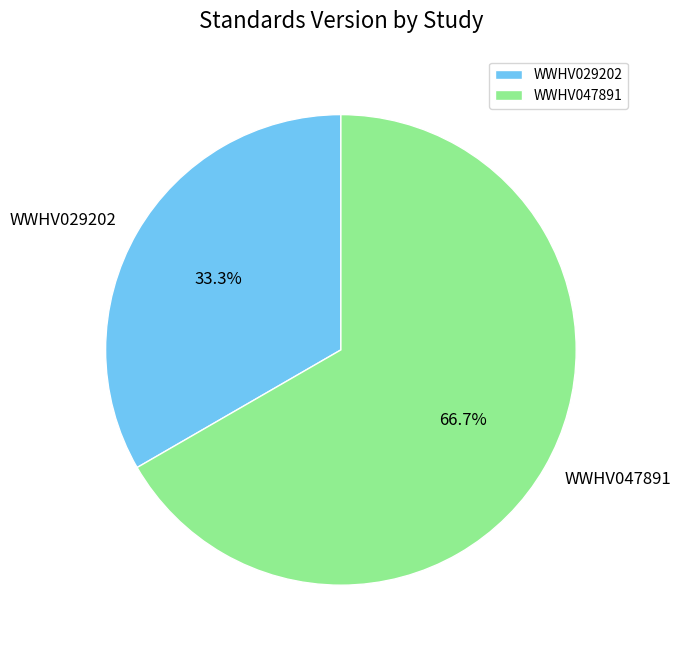

Between WWHV047891 and WWHV029202, which is larger?

WWHV047891